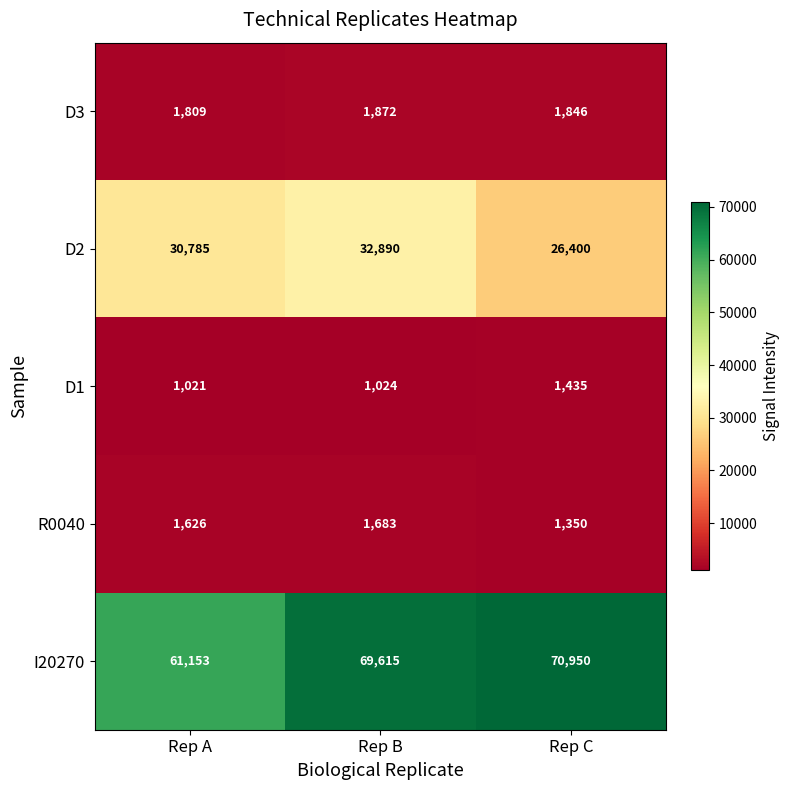

Which series has the largest total across all categories?

I20270